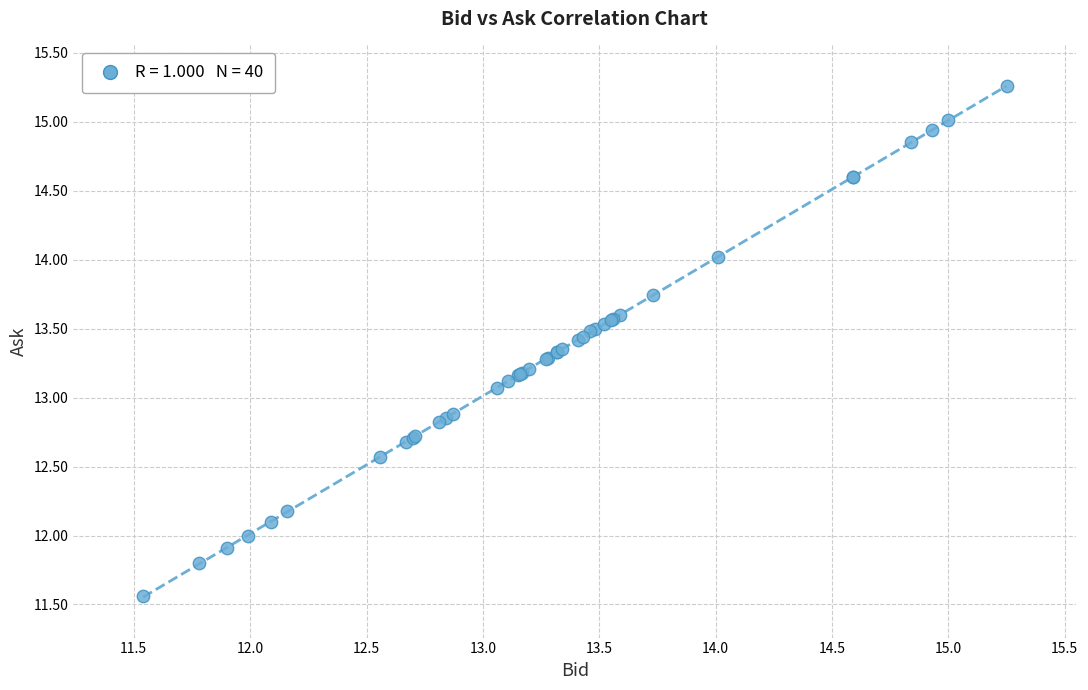

What Y value in the scatter plot is closest to 13?

13.1